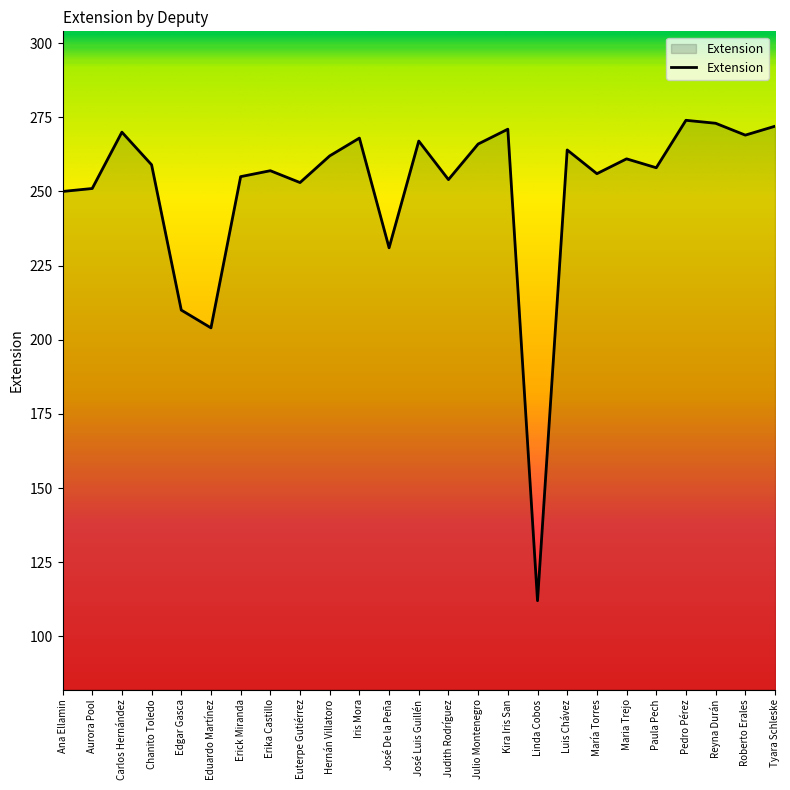

What position from the right is Maria Trejo?

6